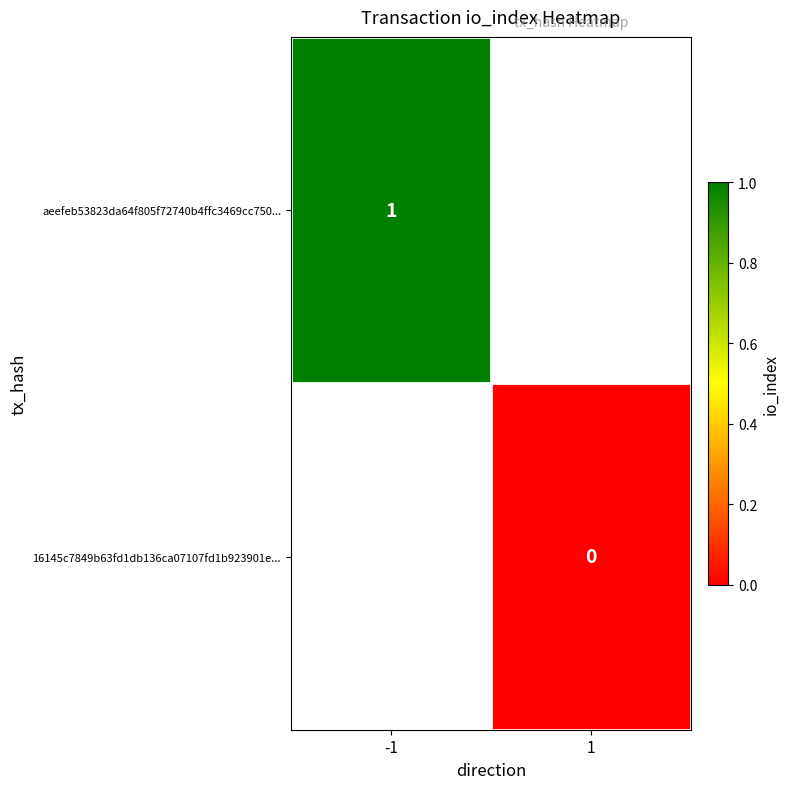

The value of aeefeb53823da64f805f72740b4ffc3469cc750... at -1 is 1. True or false?

True